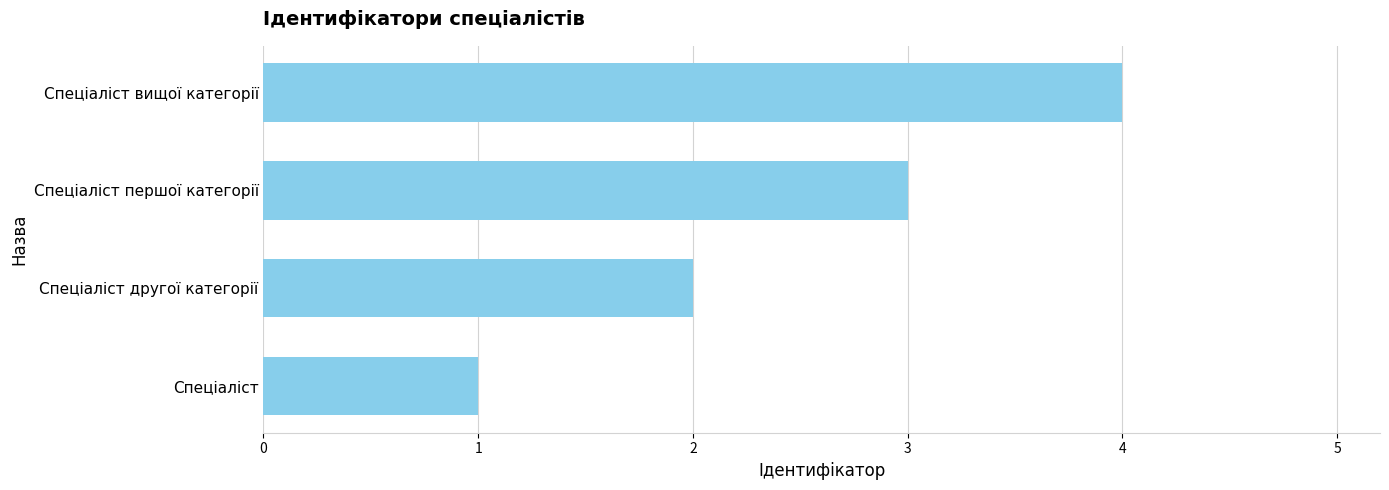

Count the values in the range 2 to 4.

3